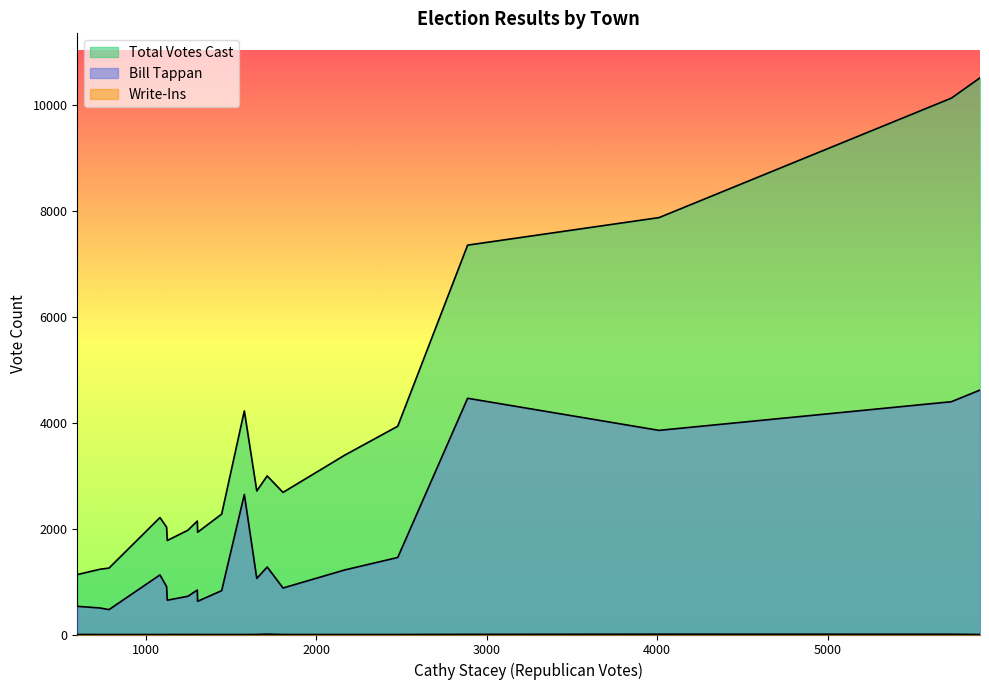

Reading left to right, list all the values displayed in this chart.

Cathy Stacey: 2167	1805	1122	1304	1445	1126	1302	5894	784	1712	2888	1247	1083	2478	4011	731	598	1651	5726	1578
Bill Tappan: 1219	878	904	627	828	648	839	4615	470	1275	4460	722	1125	1454	3854	501	532	1058	4395	2644
Total Votes Cast: 3386	2683	2026	1931	2273	1775	2142	10509	1254	2994	7351	1969	2208	3932	7871	1232	1131	2710	10126	4222
Write-Ins: 0	0	0	0	0	1	1	0	0	7	3	0	0	0	6	0	1	1	5	0